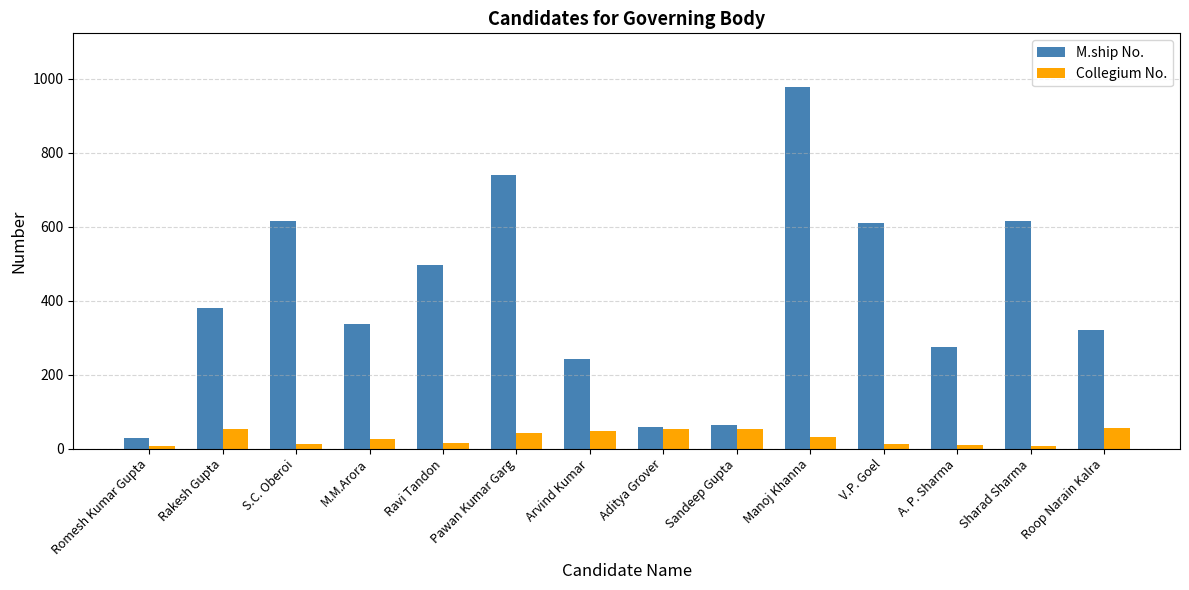

What position from the left is Arvind Kumar?

7